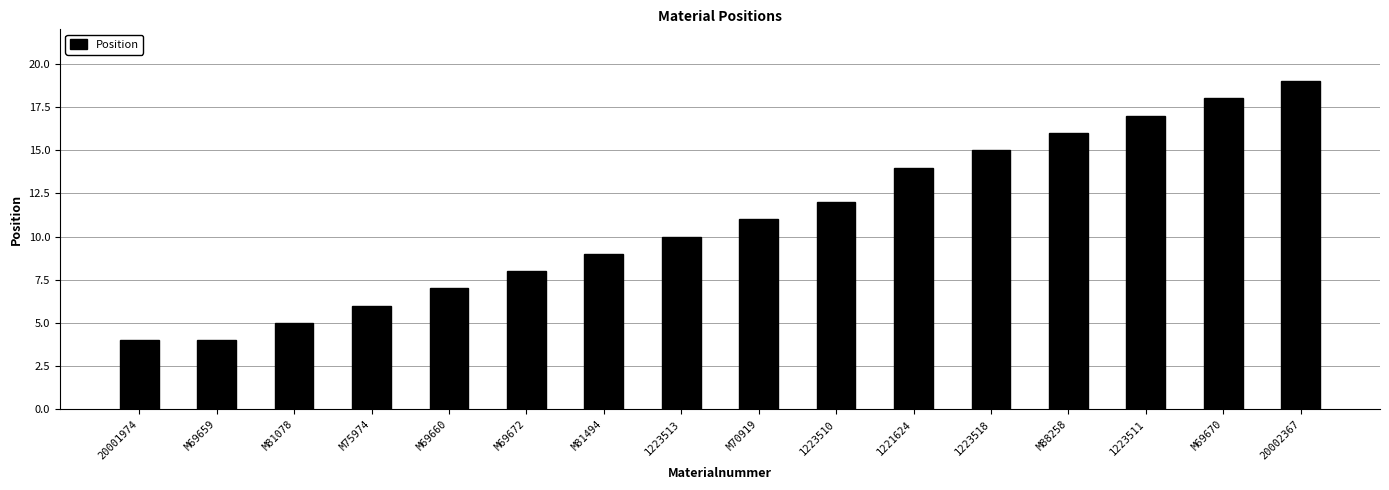

What is the minimum value shown in the chart?

4